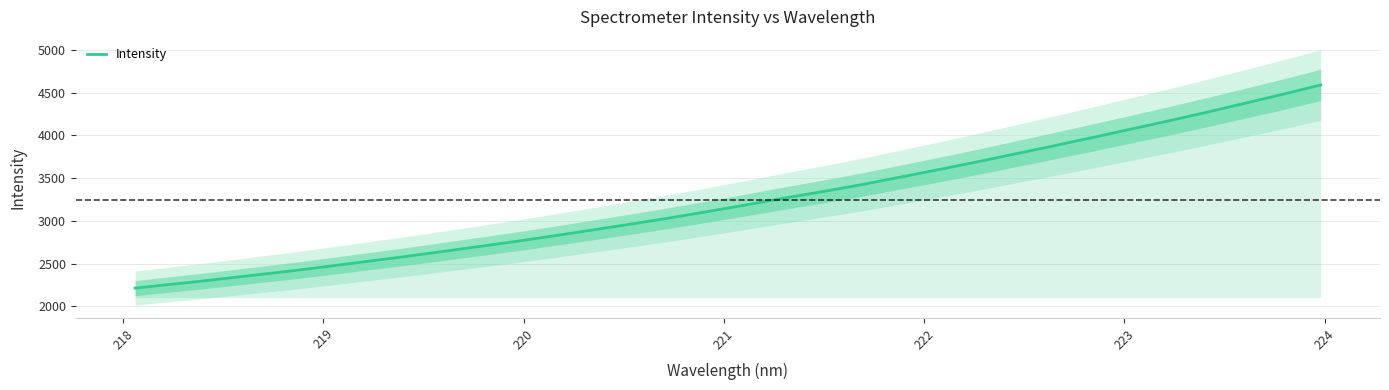

What is the minimum value for Intensity?

2212.9